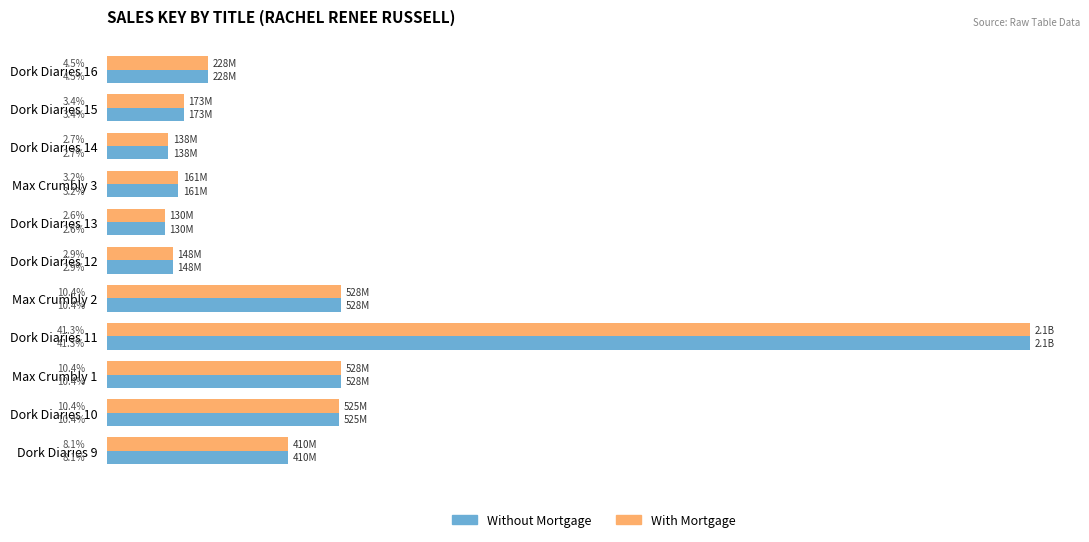

What are all the series names shown in the legend?

Without Mortgage, With Mortgage